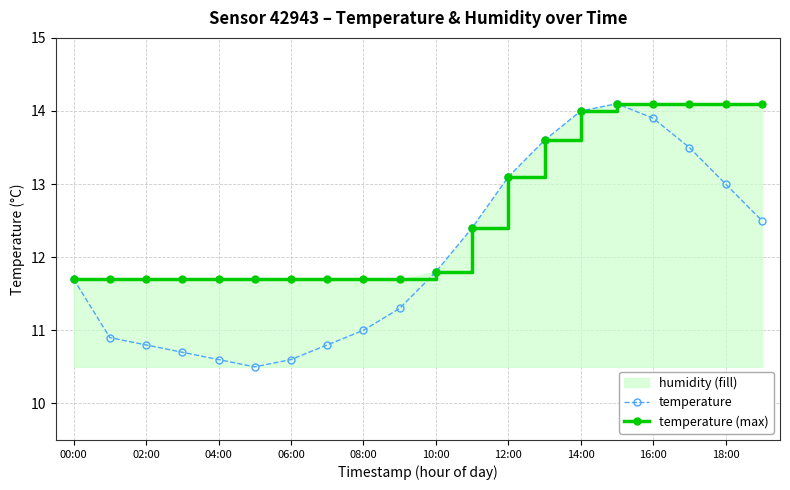

What is the difference between the temperature (max) values at 16:00 and 08:00?

2.4